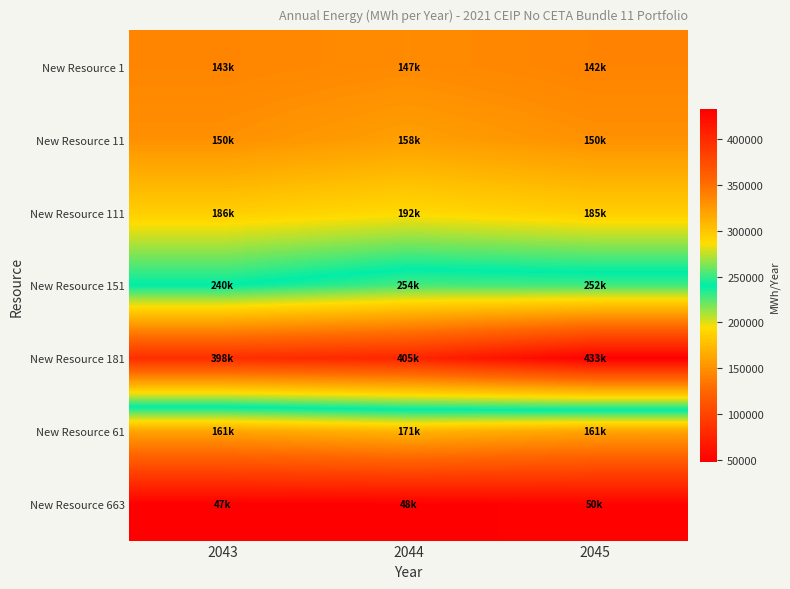

Reading left to right, extract all data points from this chart.

New Resource 1: 2043=143499.6	2044=146913.1	2045=142199.5
New Resource 11: 2043=149897.3	2044=158385.8	2045=150182.5
New Resource 111: 2043=185583.2	2044=191938.1	2045=185382.4
New Resource 151: 2043=240004.6	2044=253554.0	2045=251936.9
New Resource 181: 2043=398141.9	2044=404521.9	2045=432985.8
New Resource 61: 2043=161214.7	2044=171067.7	2045=161065.7
New Resource 663: 2043=47454.5	2044=47635.2	2045=50352.4